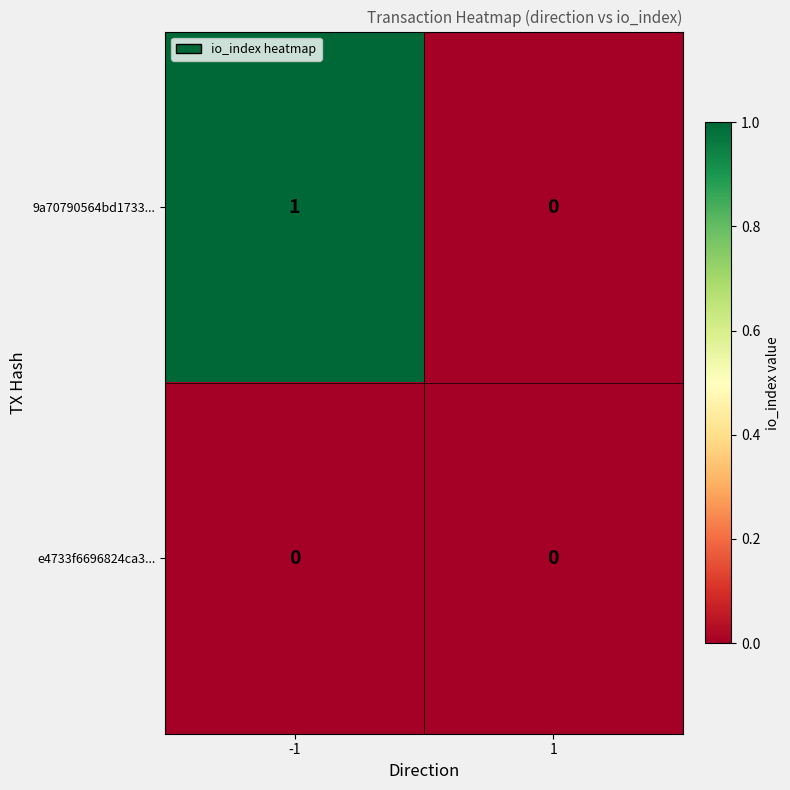

How many series are shown in this chart?

2